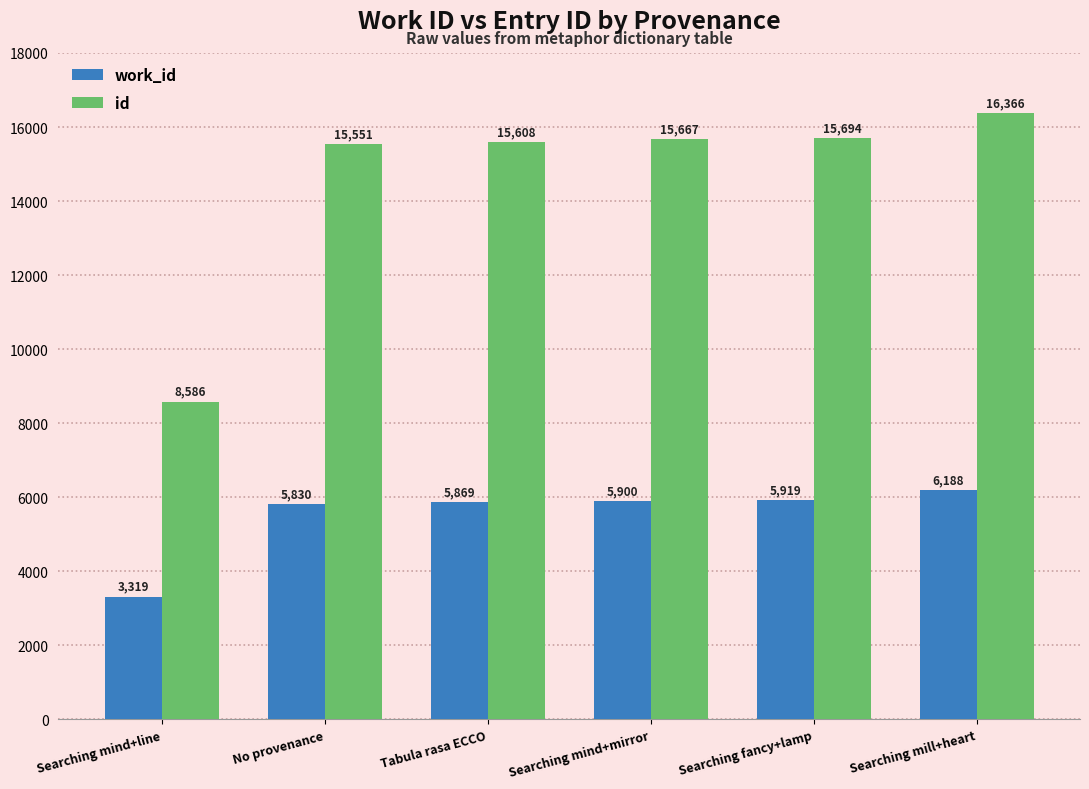

How many data points in work_id are less than 5900?

3